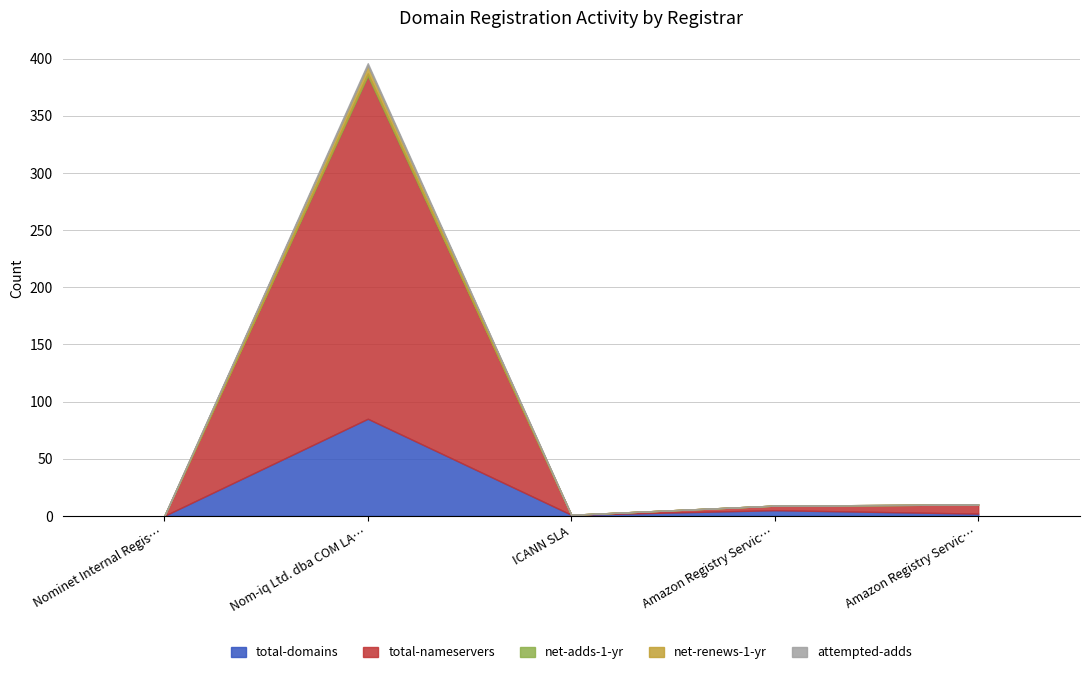

Reading left to right, list all the values displayed in this chart.

total-domains: Nominet Internal Registrar=0	Nom-iq Ltd. dba COM LAUDE=85	ICANN SLA=1	Amazon Registry Services 9998=5	Amazon Registry Services 9999=2
total-nameservers: Nominet Internal Registrar=0	Nom-iq Ltd. dba COM LAUDE=300	ICANN SLA=0	Amazon Registry Services 9998=4	Amazon Registry Services 9999=8
net-adds-1-yr: Nominet Internal Registrar=0	Nom-iq Ltd. dba COM LAUDE=2	ICANN SLA=0	Amazon Registry Services 9998=0	Amazon Registry Services 9999=0
net-renews-1-yr: Nominet Internal Registrar=0	Nom-iq Ltd. dba COM LAUDE=7	ICANN SLA=0	Amazon Registry Services 9998=0	Amazon Registry Services 9999=0
attempted-adds: Nominet Internal Registrar=0	Nom-iq Ltd. dba COM LAUDE=2	ICANN SLA=0	Amazon Registry Services 9998=0	Amazon Registry Services 9999=0